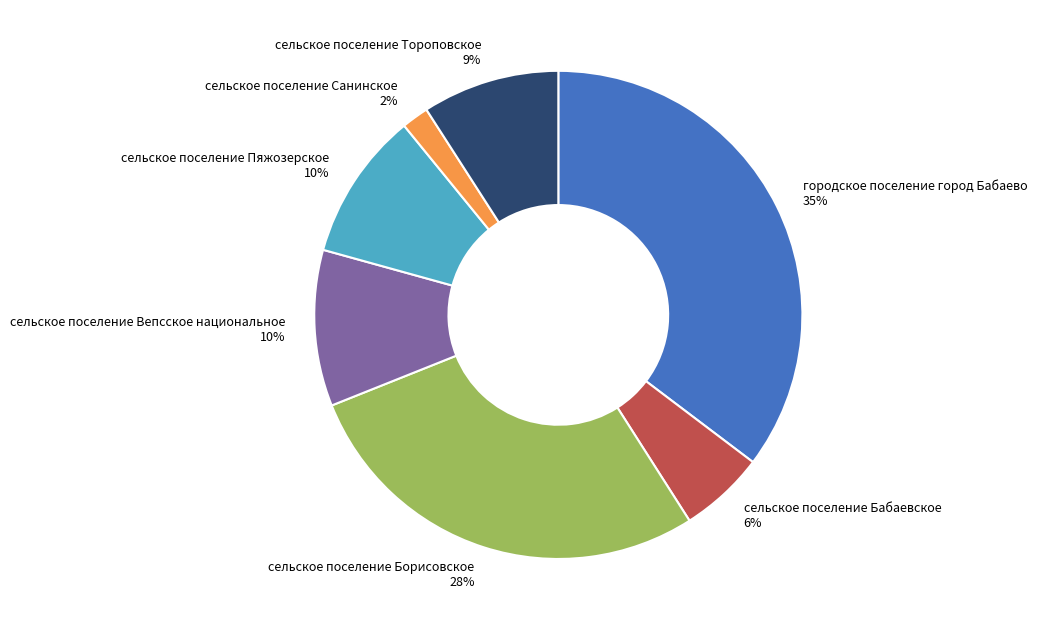

To the nearest percent, what portion does сельское поселение Вепсское национальное represent?

10%